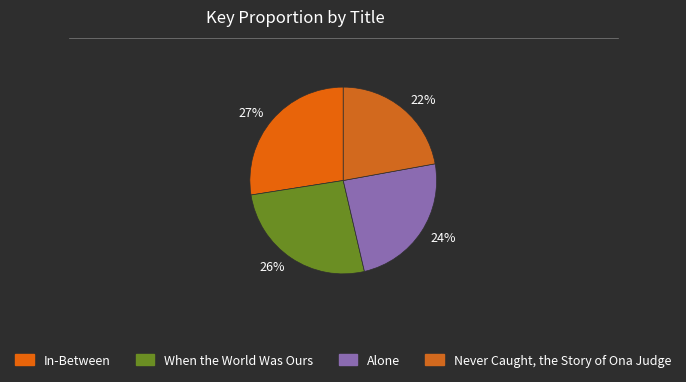

How many segments does this pie chart have?

4